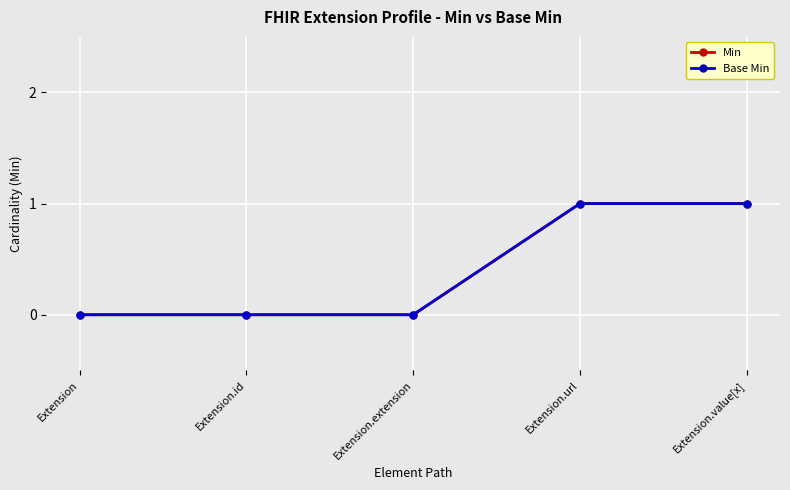

What is the difference between the second highest and minimum values in the Base Min series?

1